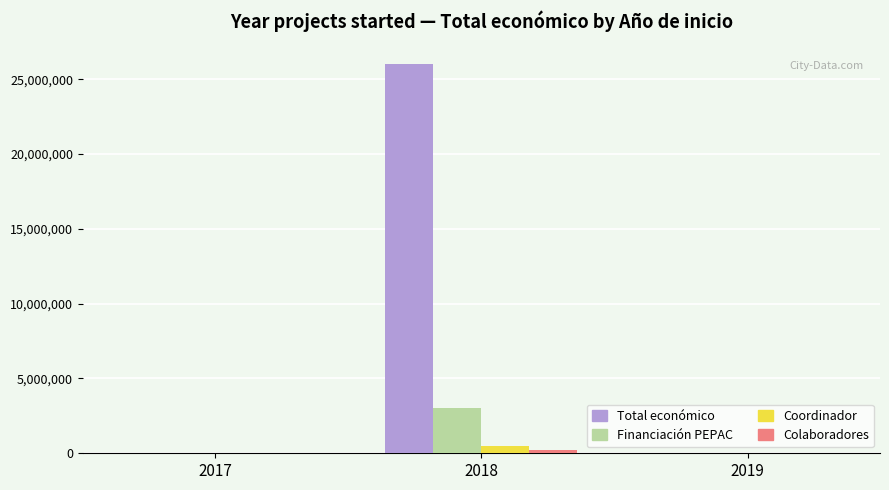

At which category is the sum across all series the highest?

2018